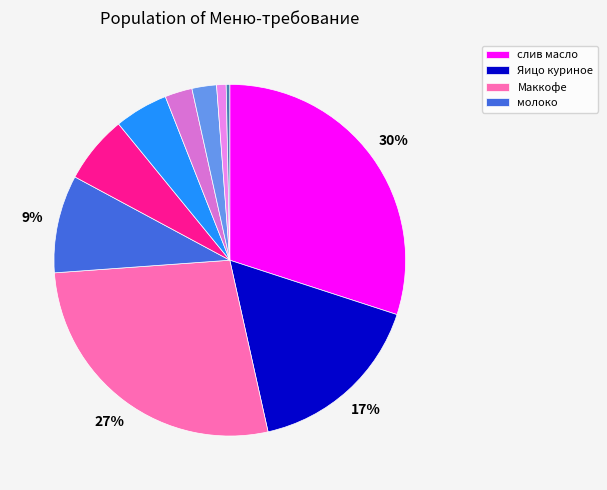

How many slices are in this pie chart?

10